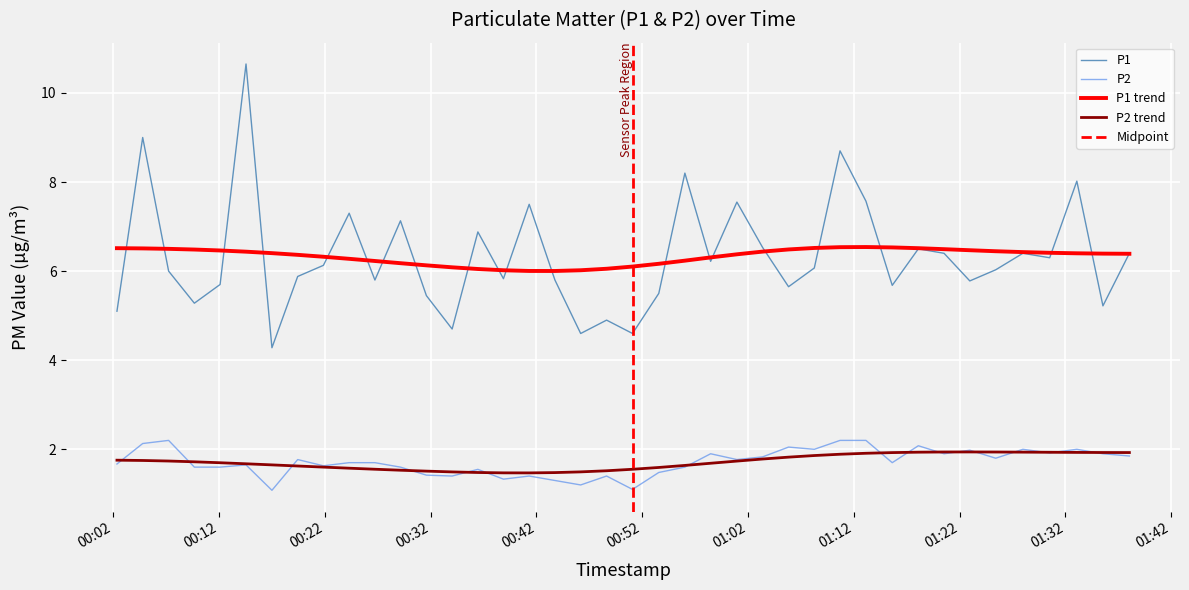

True or false: P2 and P1 intersect in this chart.

False